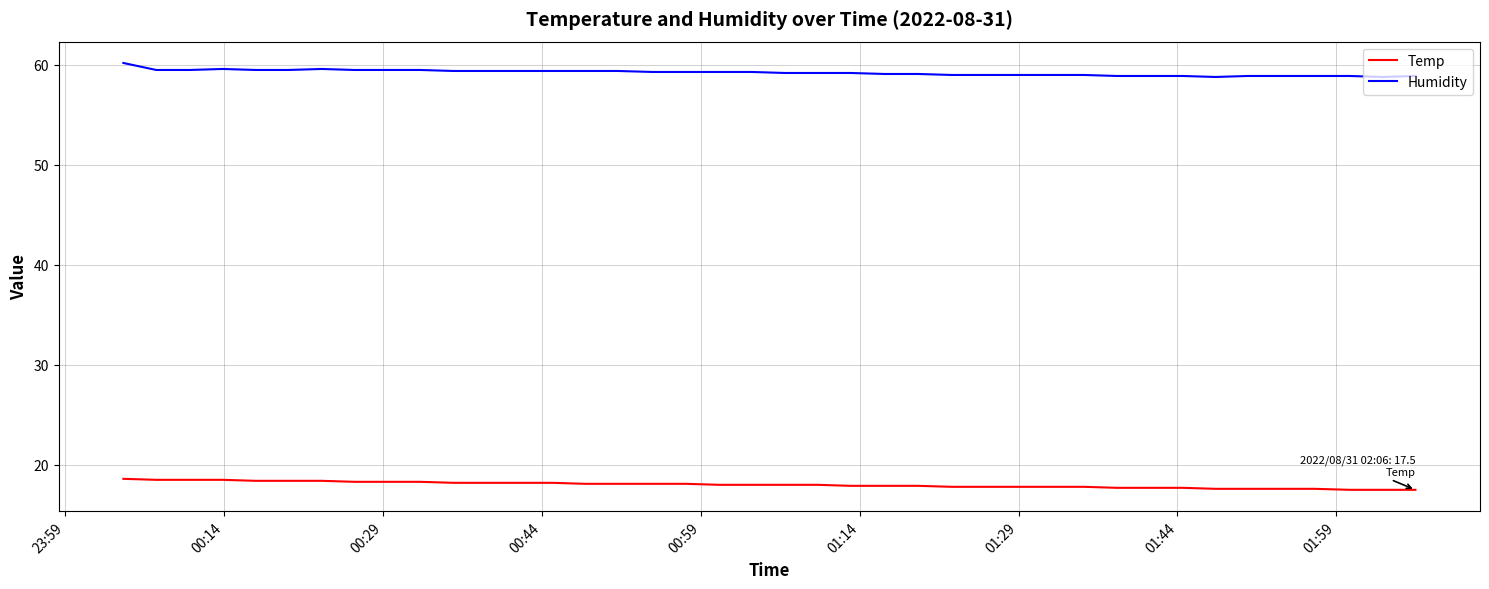

What is the difference between the maximum and minimum values in the Humidity series?

1.4